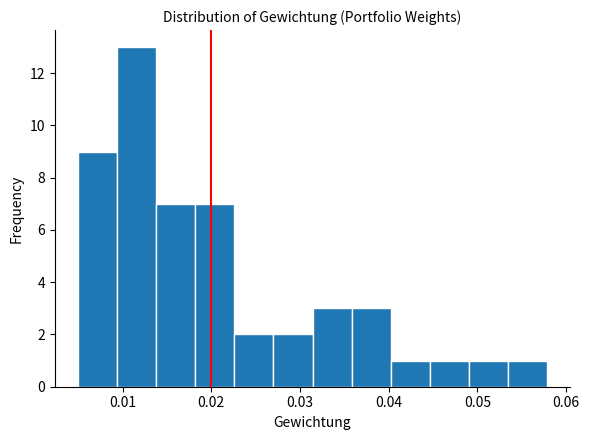

Reading left to right, list every bar in this chart as the range it spans on the x-axis followed by its height. Neither the bar edges nor the heights are printed on the chart, so give them approximately, as read against the axes.

0.005 to 0.009: 9
0.009 to 0.014: 13
0.014 to 0.018: 7
0.018 to 0.023: 7
0.023 to 0.027: 2
0.027 to 0.031: 2
0.031 to 0.036: 3
0.036 to 0.040: 3
0.040 to 0.045: 1
0.045 to 0.049: 1
0.049 to 0.053: 1
0.053 to 0.058: 1